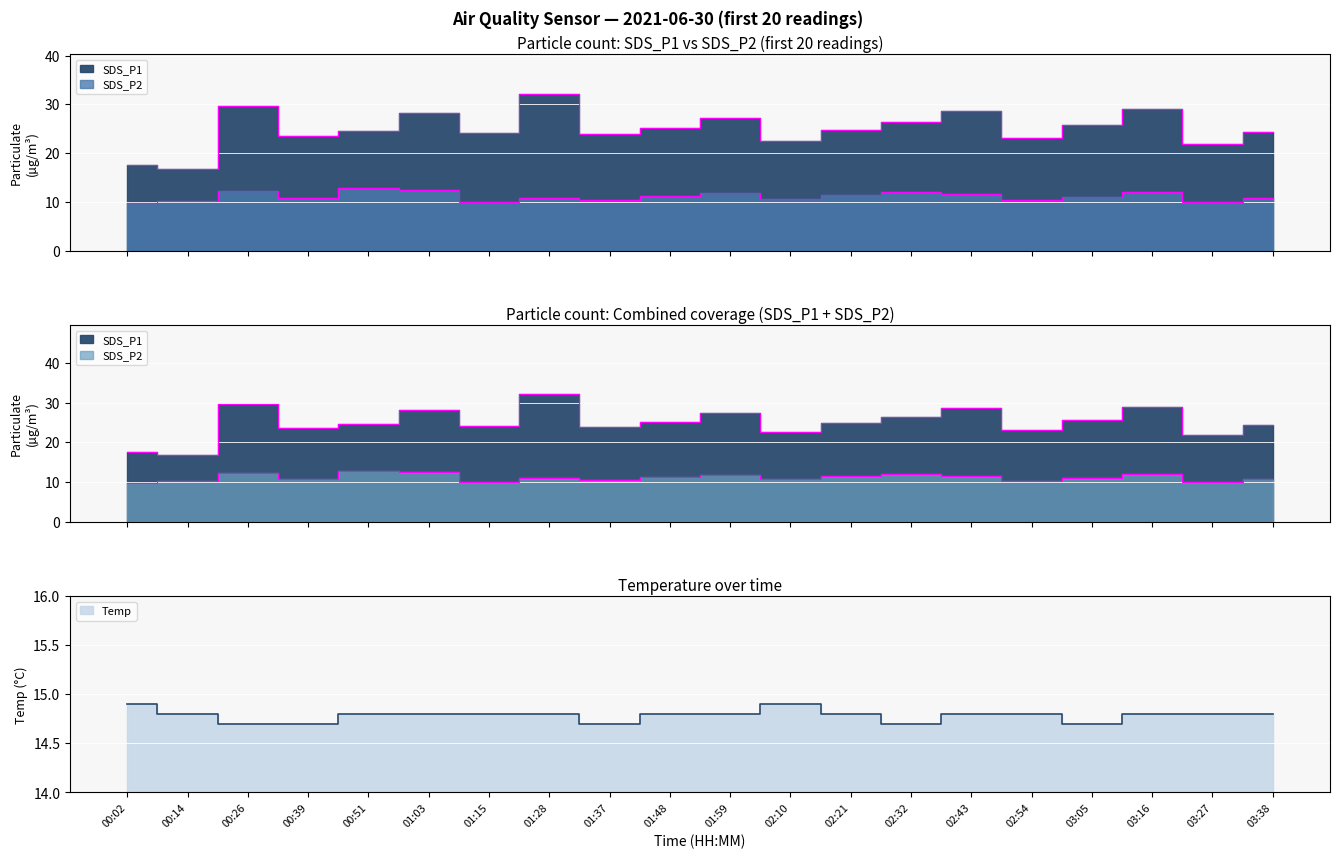

At how many categories does at least one series exceed 26?

7